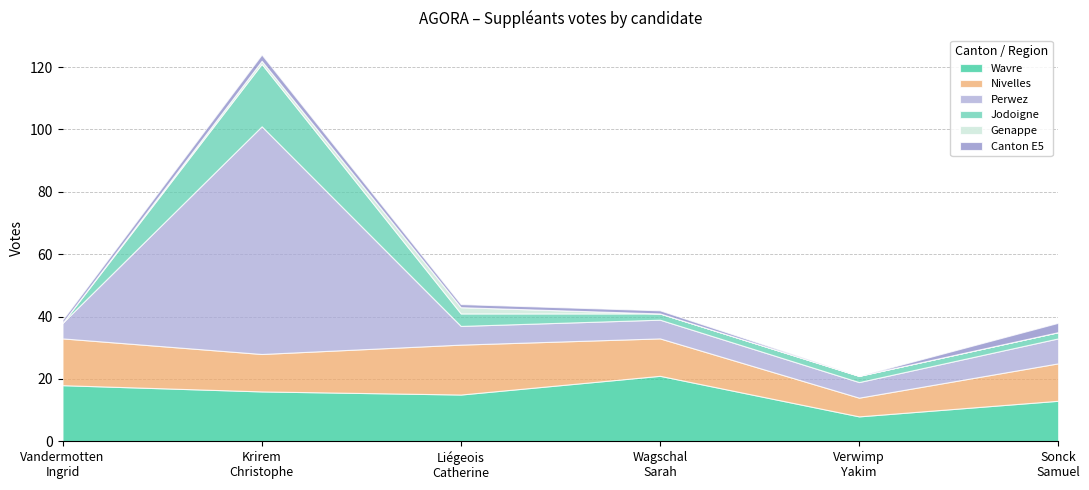

How many values in the Jodoigne series are below 2?

1